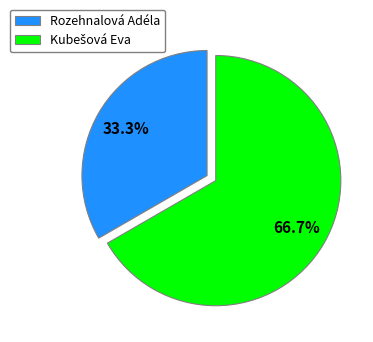

Which slice is the smallest?

Rozehnalová Adéla